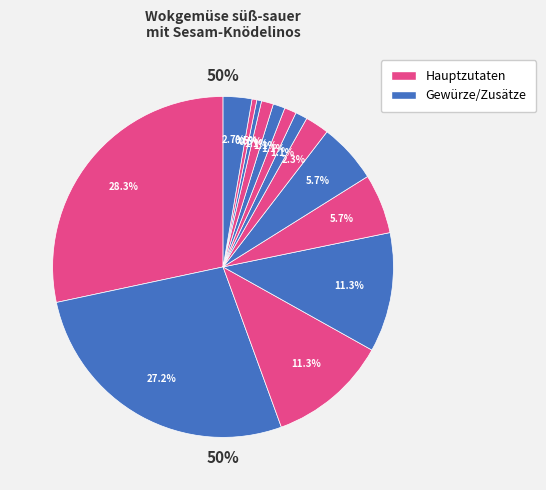

To the nearest percent, what is the average slice percentage?

7%